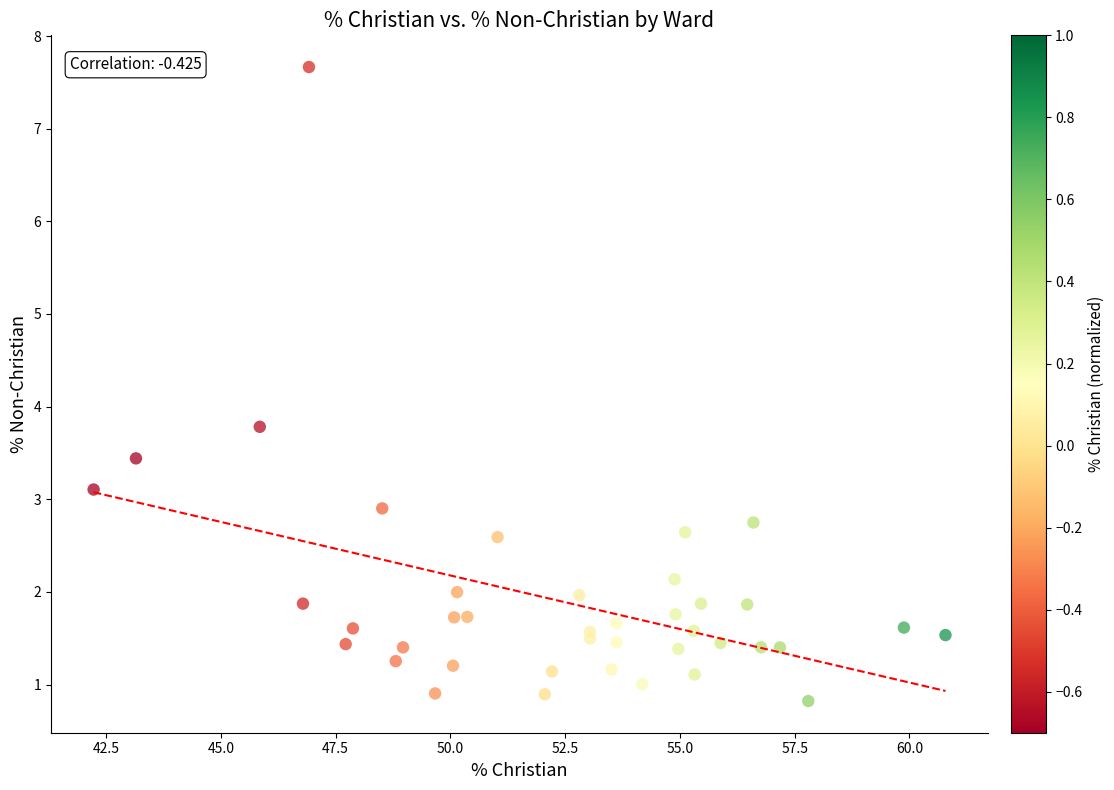

What Y value in the scatter plot is closest to 4?

3.8